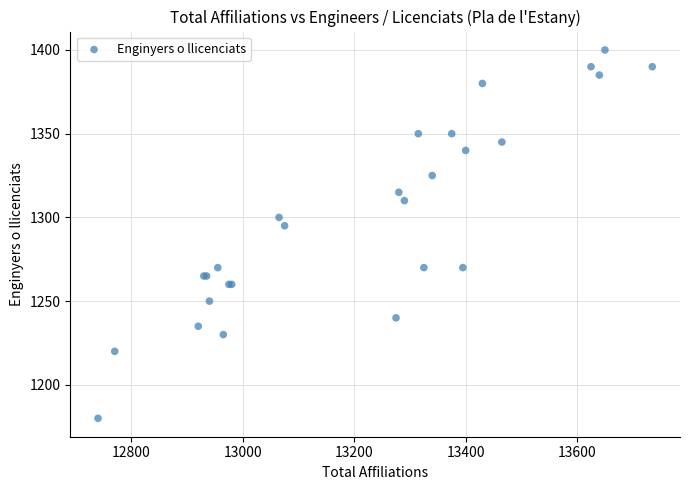

What Y value in the scatter plot is closest to 1290?

1295